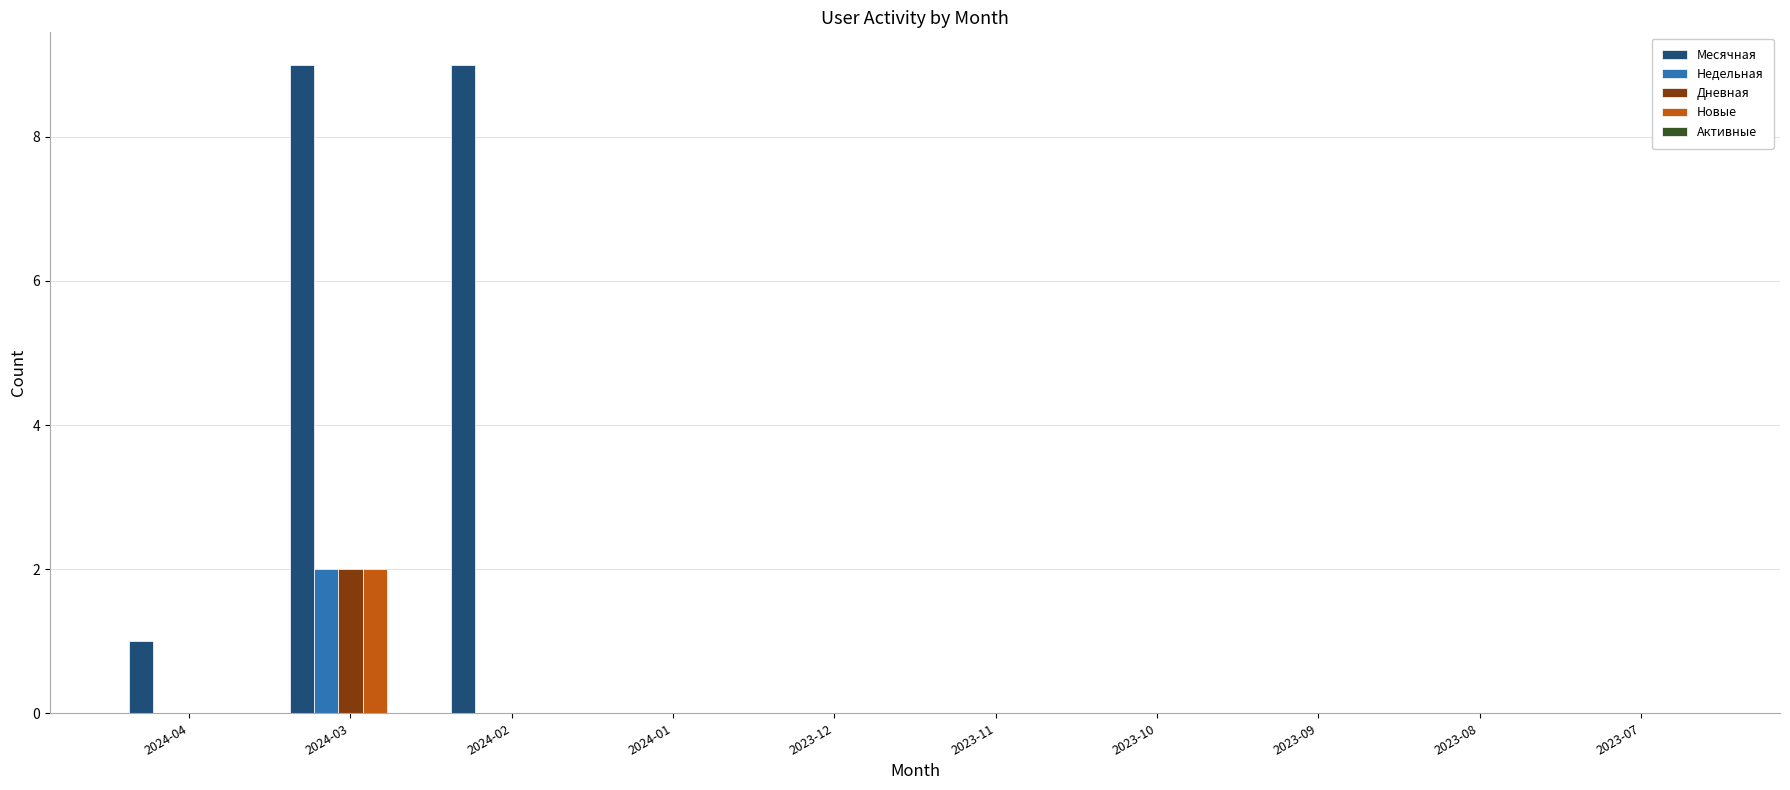

Which series changed the most between 2024-04 and 2023-07?

Месячная